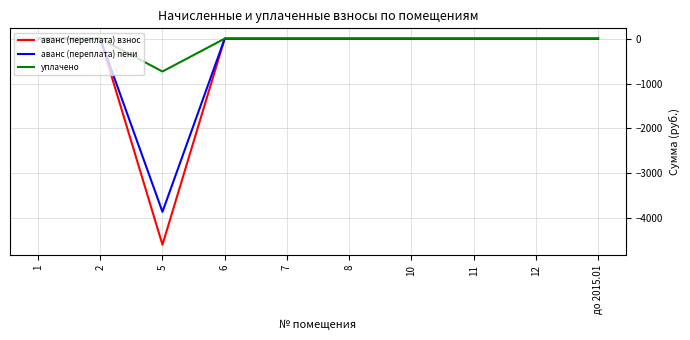

Reading left to right, extract all data points from this chart.

аванс (переплата) взнос: 1=0.0	2=0.0	5=-4589.2	6=0.0	7=0.0	8=0.0	10=0.0	11=0.0	12=0.0	до 2015.01=0.0
аванс (переплата) пени: 1=0.0	2=0.0	5=-3857.5	6=0.0	7=0.0	8=0.0	10=0.0	11=0.0	12=0.0	до 2015.01=0.0
уплачено: 1=0.0	2=0.0	5=-731.7	6=0.0	7=0.0	8=0.0	10=0.0	11=0.0	12=0.0	до 2015.01=0.0